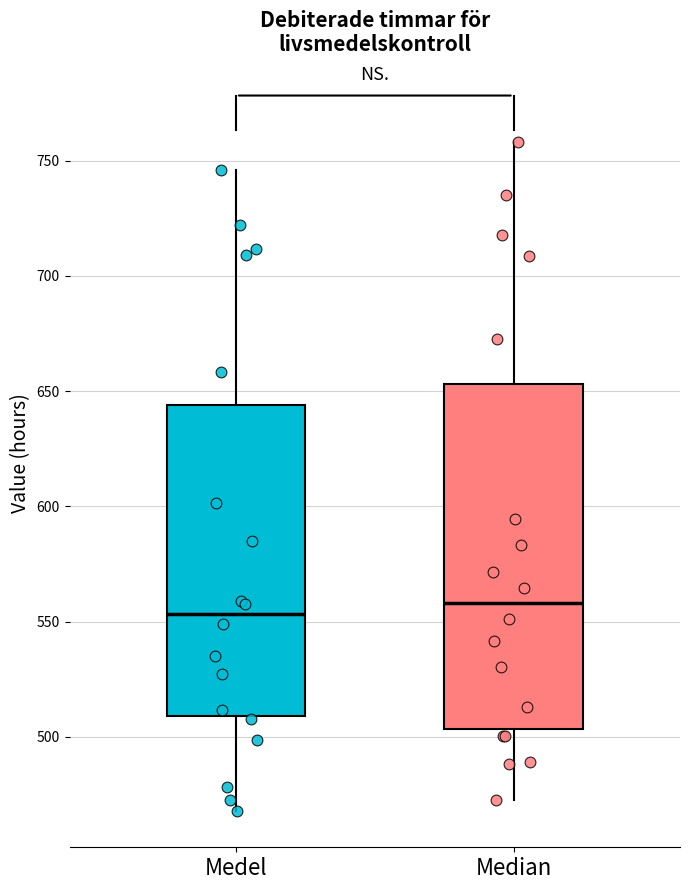

Reading left to right, transcribe this box plot: for each box, give where its median line is, the range the box spans, and where its two whiskers end, as read against the y-axis. The values are not printed on the chart, so give them approximately, as read against the axis.

Medel: median 555, box 510 to 645, whiskers 470 to 745
Median: median 560, box 505 to 655, whiskers 475 to 760